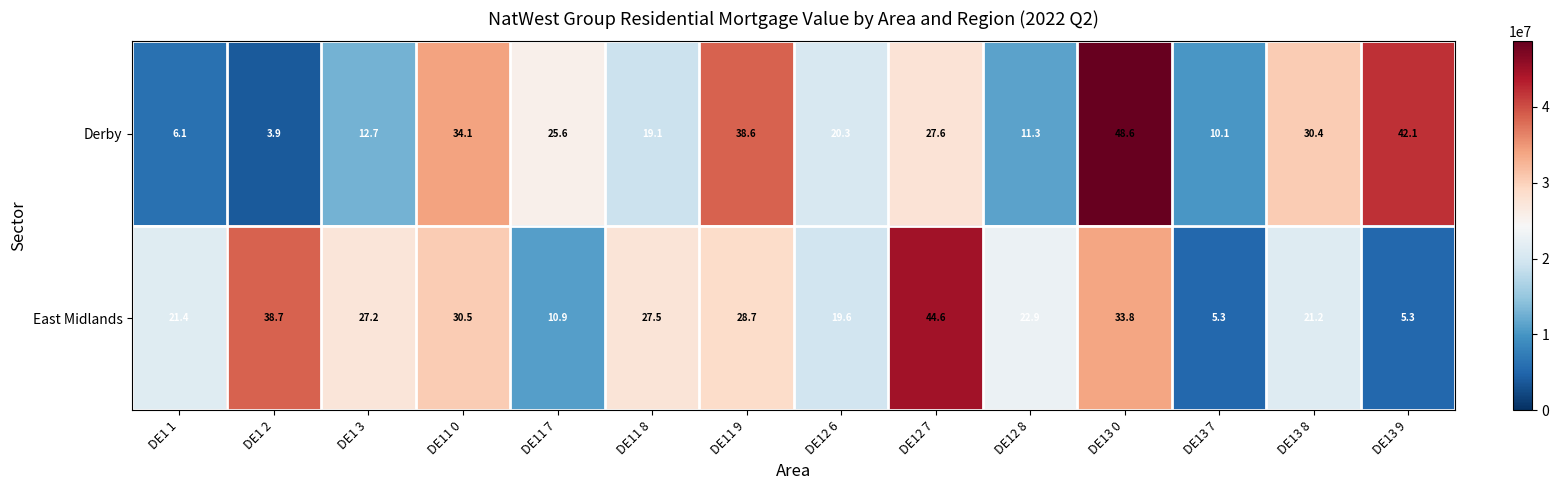

The East Midlands series shows 38.7 at DE1 2. True or false?

True